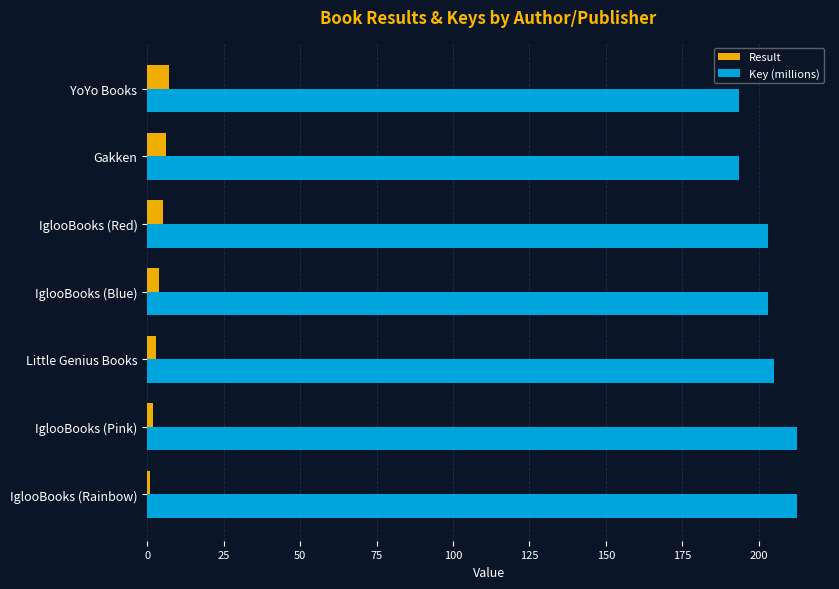

How many values in the Result series are below 4?

3